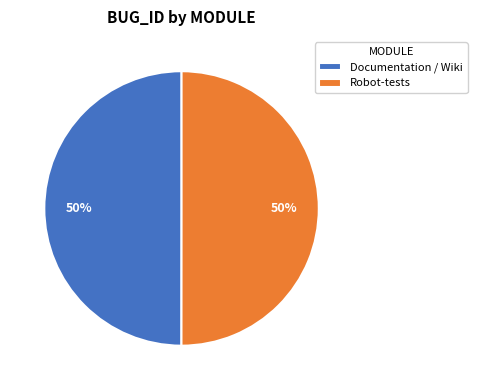

Approximately how many times larger is the value at Documentation / Wiki compared to Robot-tests?

1.0